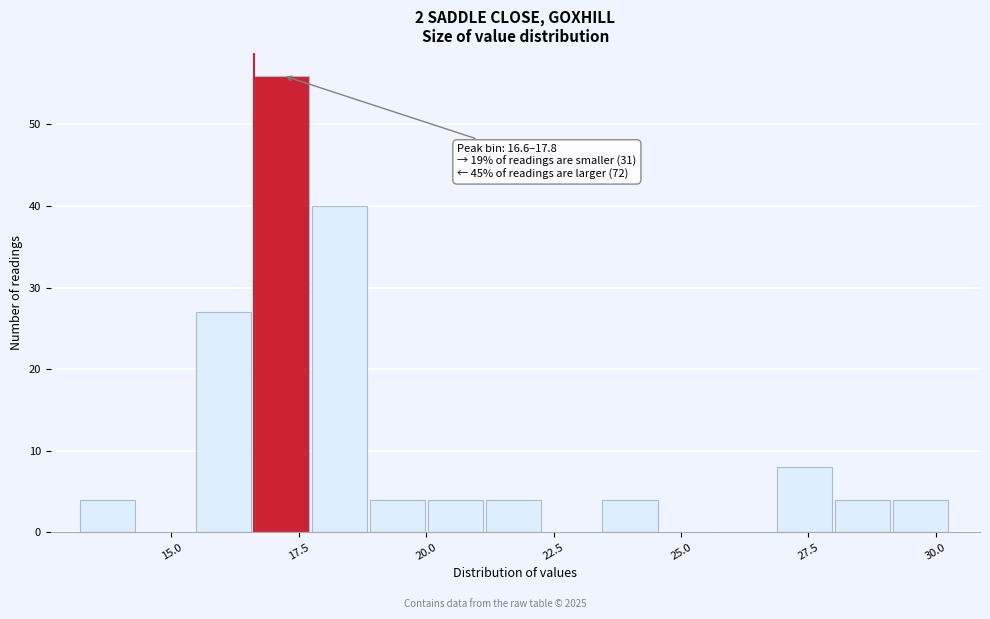

Around what value on the x-axis is the tallest bar? Give the approximate position of its centre, as read against the axis.

17.0